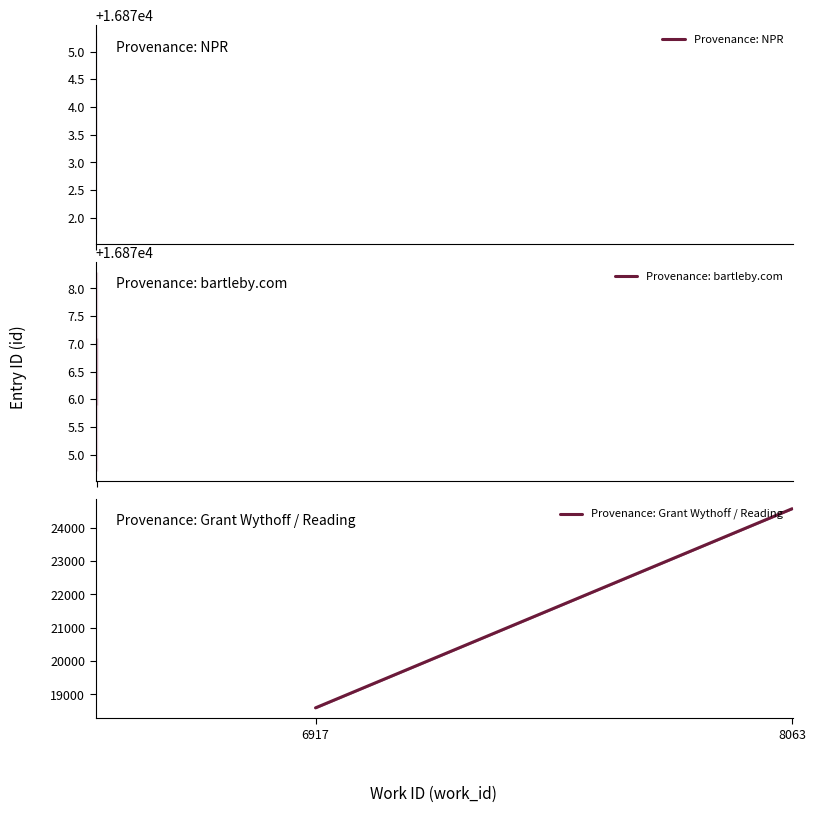

Is it true that the value at 6917 is 8872.3?

False